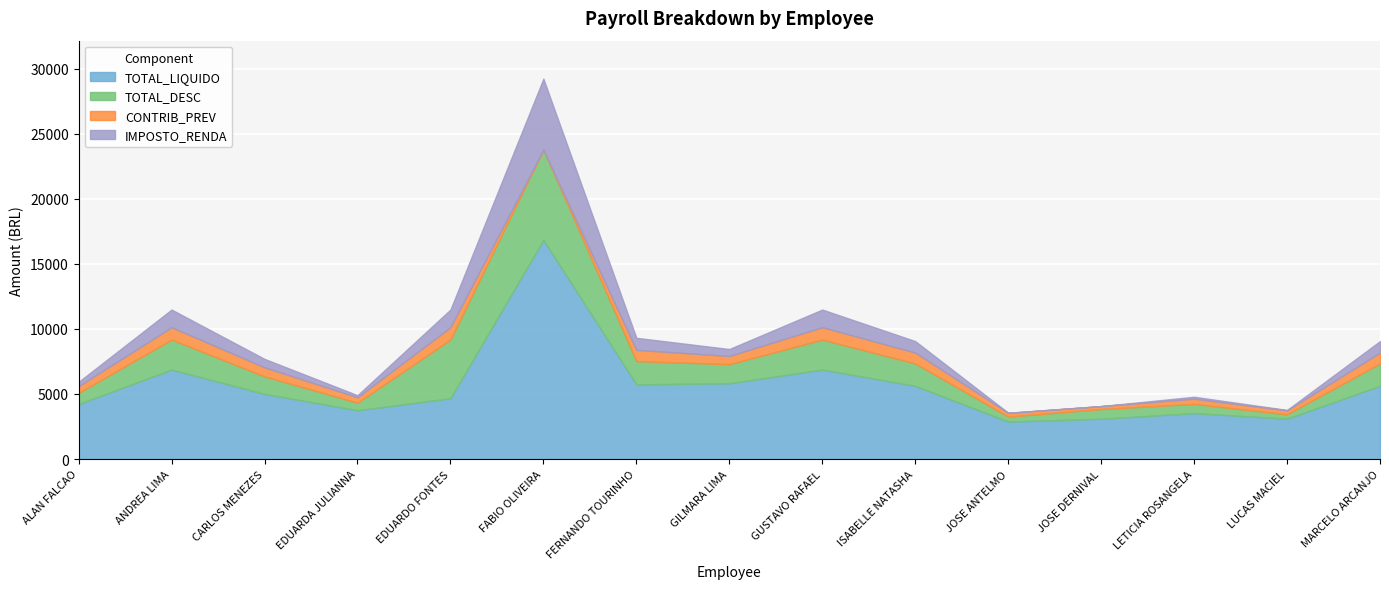

What is the total value across all series at JOSE DERNIVAL?

4069.2